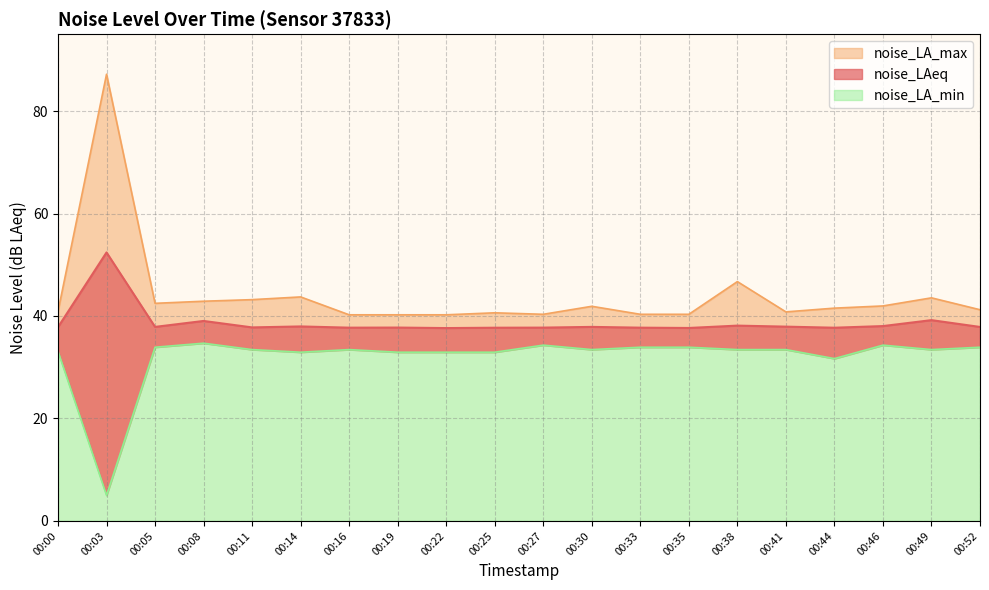

What is the sum of all noise_LA_max values?

880.3